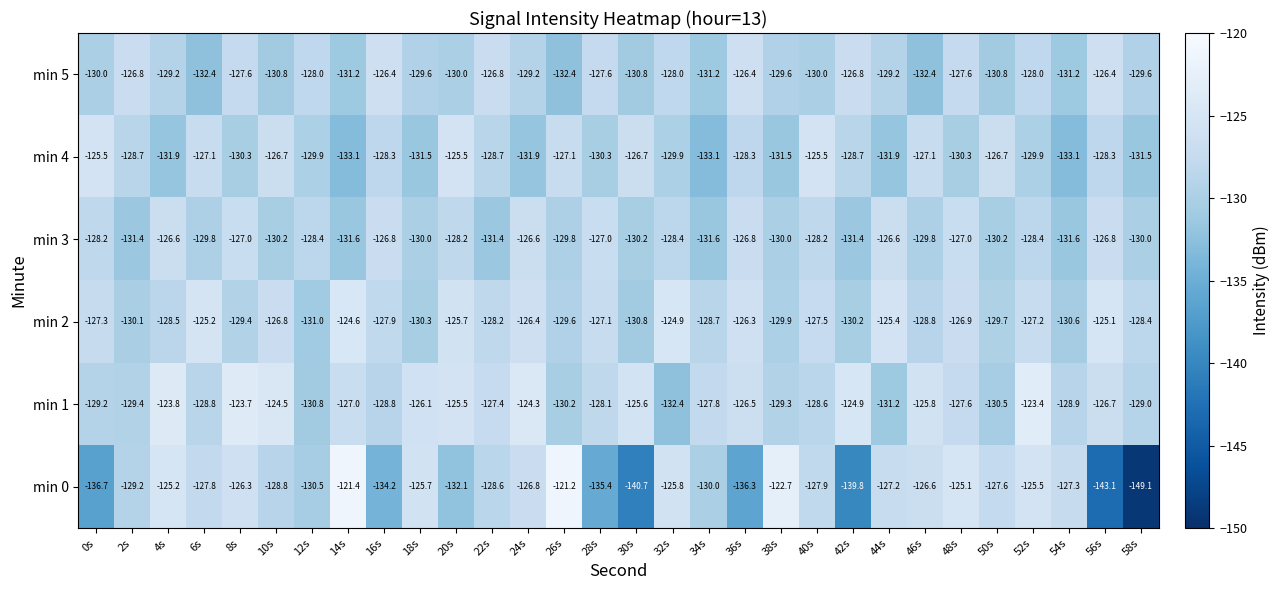

The value of min 3 at 10s is -191.6. True or false?

False